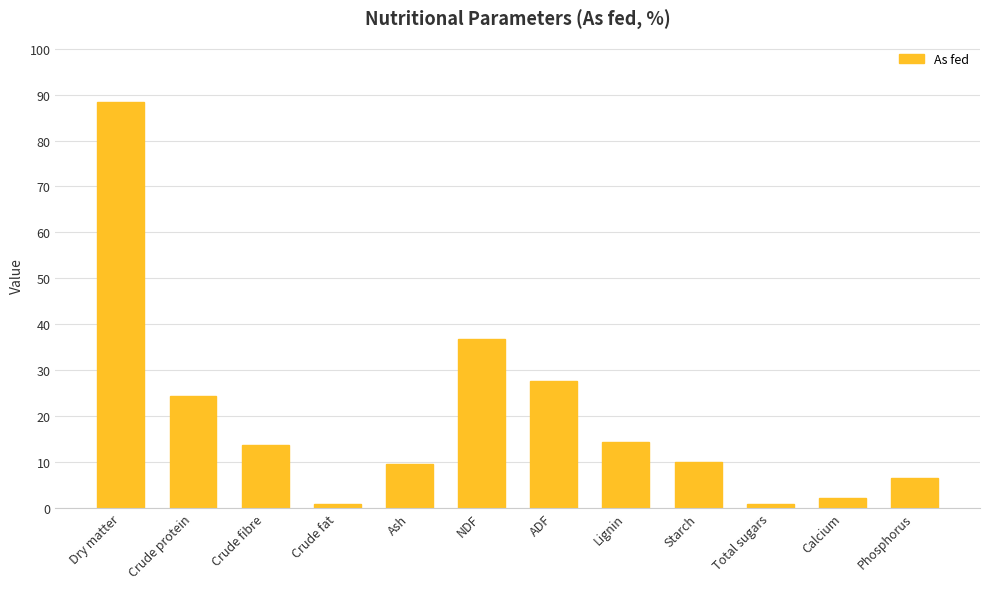

What is the ratio of the value at Calcium to the value at Crude fibre?

0.2